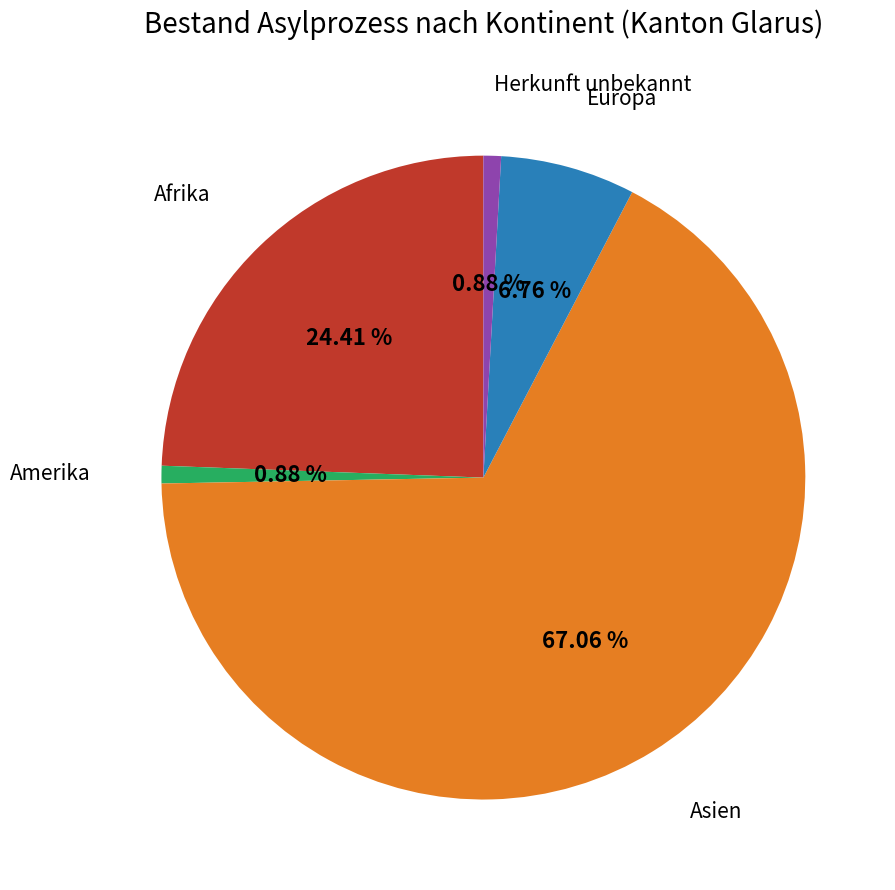

Which slice is the largest?

Asien